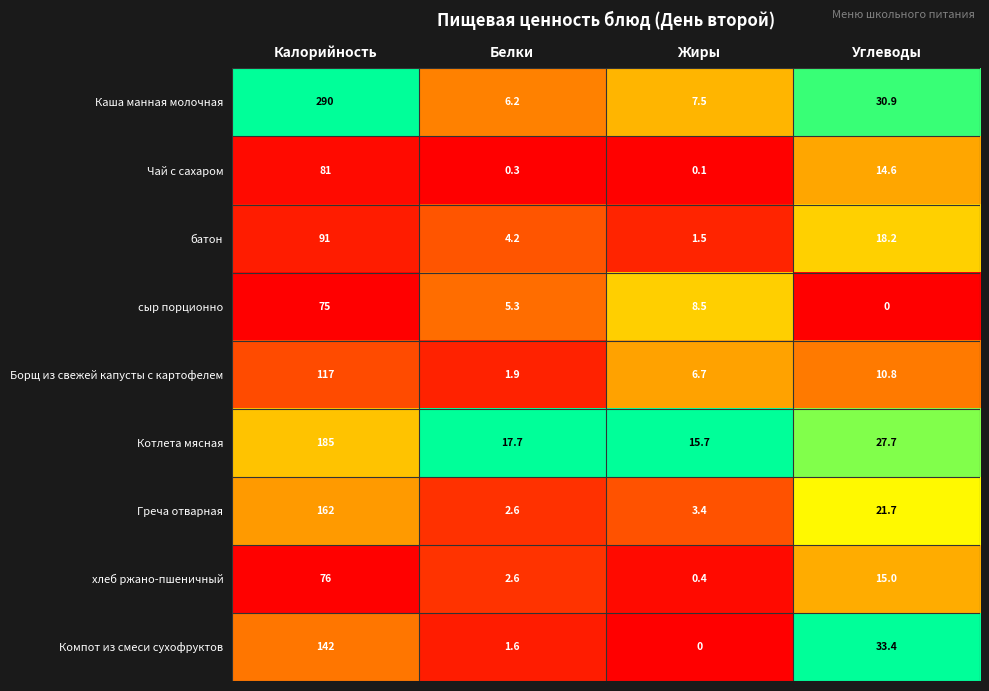

True or false: Борщ из свежей капусты с картофелем has a value of 1.1 at Белки.

False